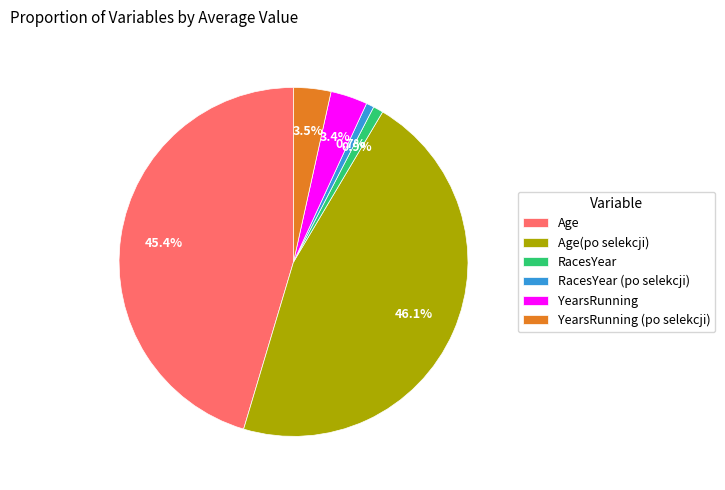

What is the largest slice in the pie chart?

Age(po selekcji)